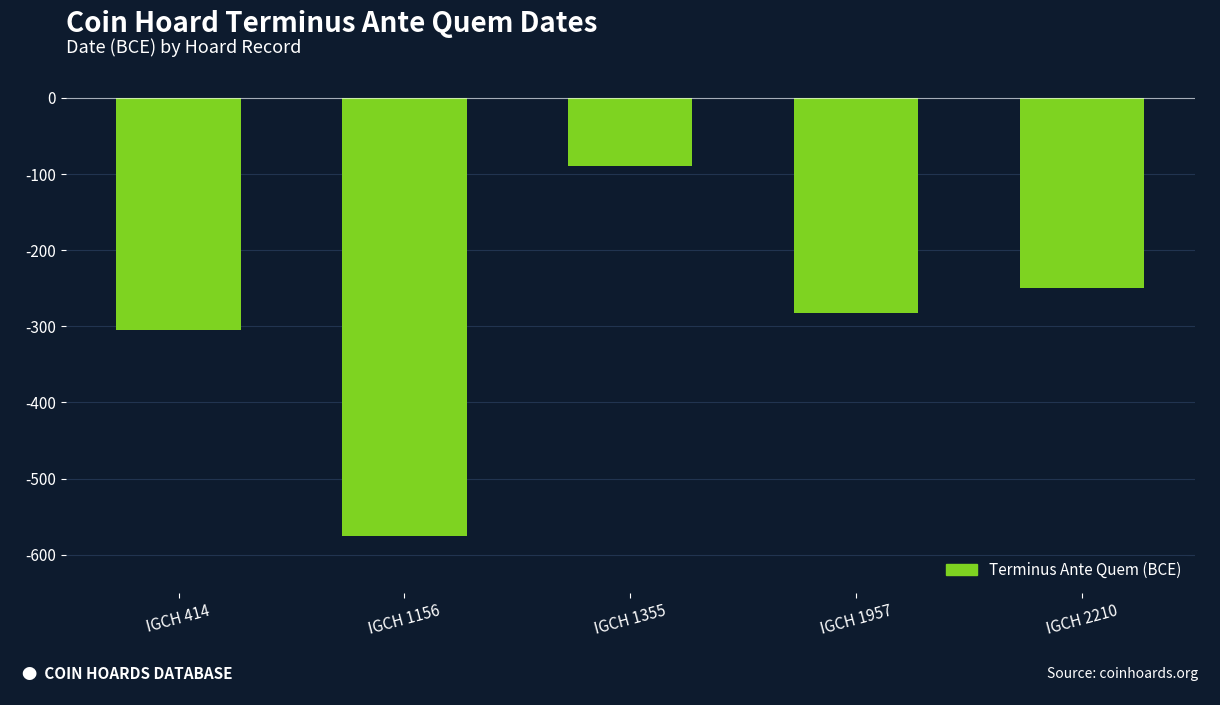

Rank the categories by value from lowest to highest.

IGCH 1156, IGCH 414, IGCH 1957, IGCH 2210, IGCH 1355